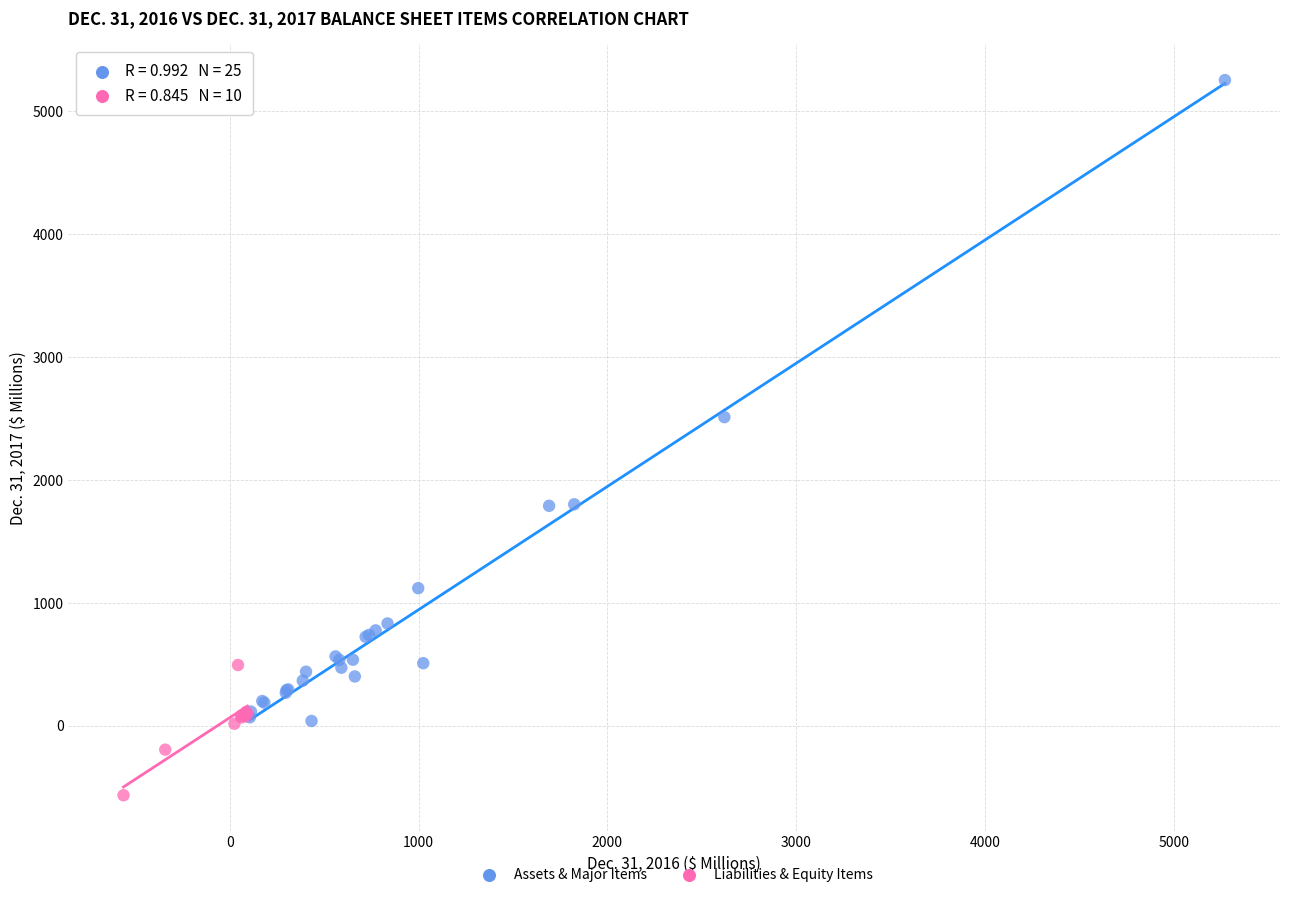

Which series reaches the maximum Y coordinate?

Assets & Major Items